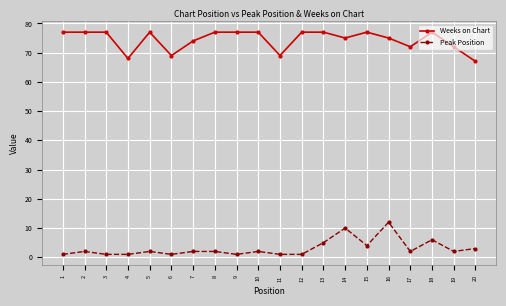

Reading left to right, extract all data points from this chart.

Weeks on Chart: 77	77	77	68	77	69	74	77	77	77	69	77	77	75	77	75	72	77	72	67
Peak Position: 1	2	1	1	2	1	2	2	1	2	1	1	5	10	4	12	2	6	2	3